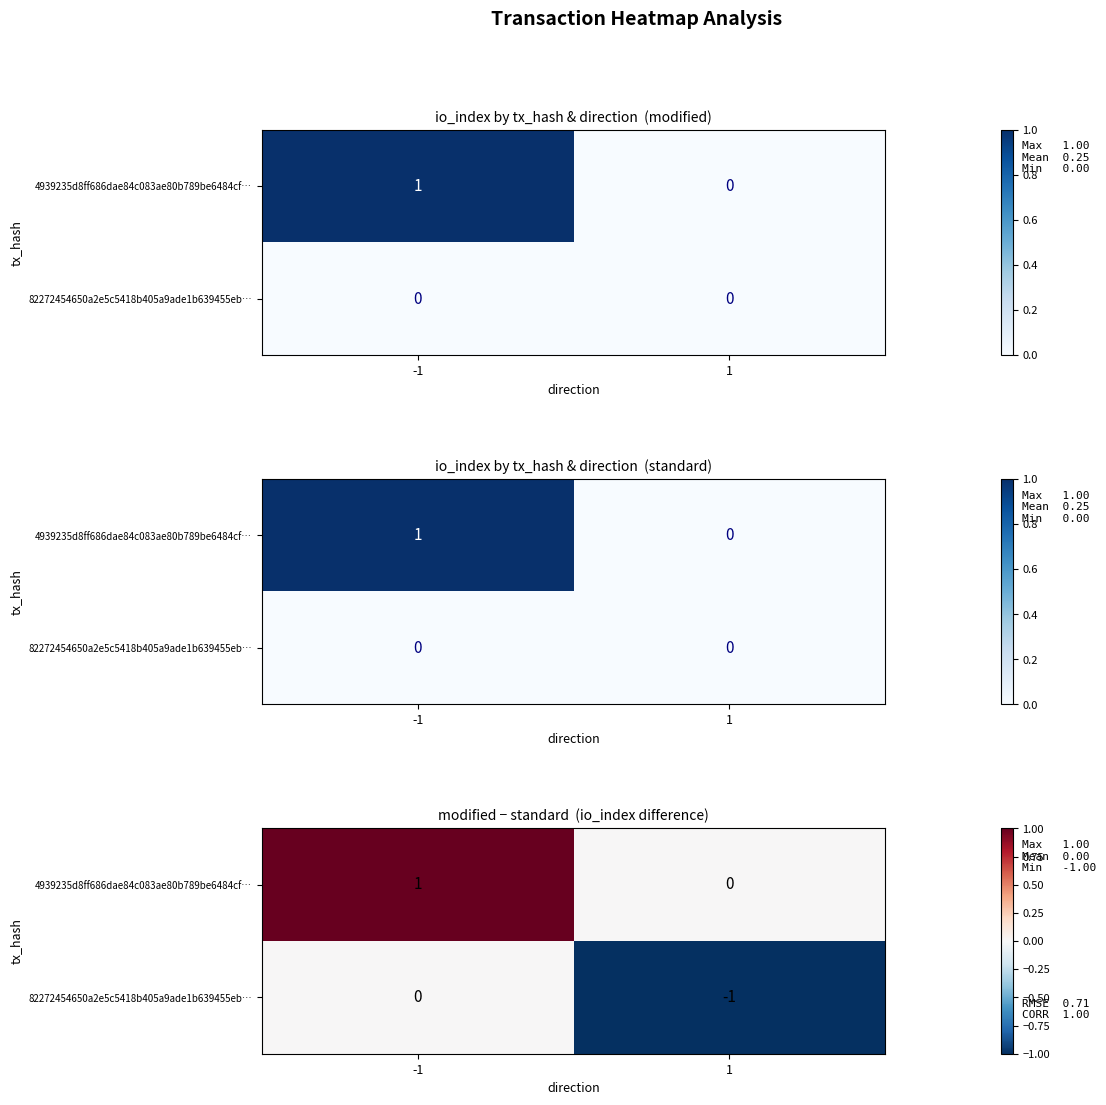

Is it true that 82272454650a2e5c5418b405a9ade1b639455eb… equals -1 at 1?

False